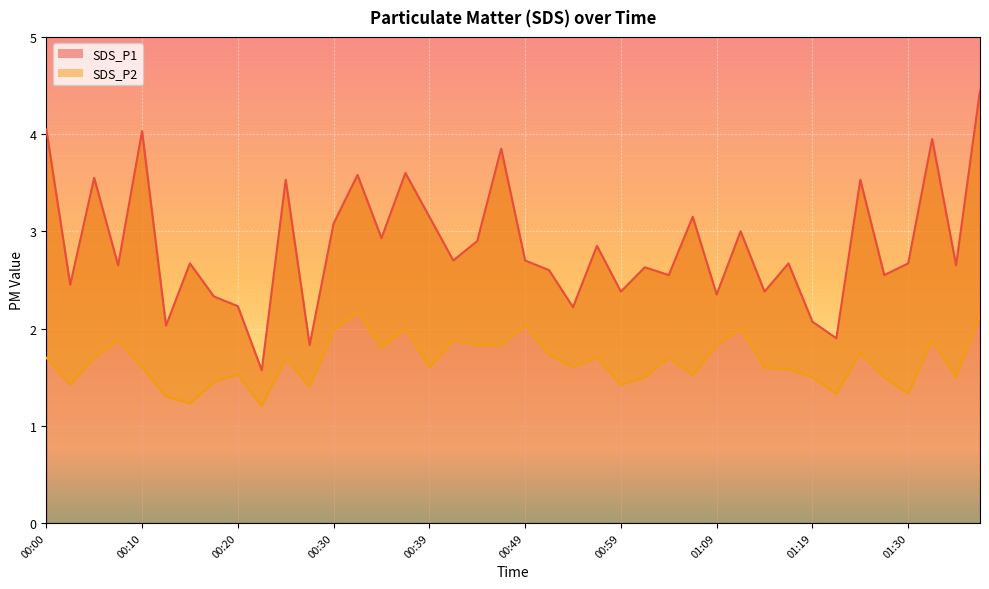

What is the minimum value for SDS_P1?

1.6